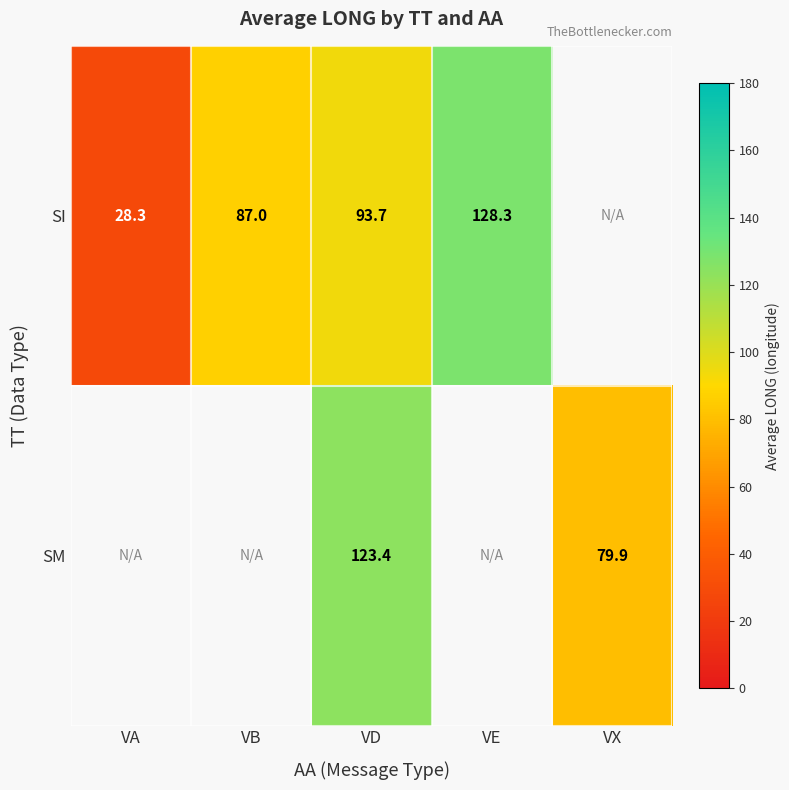

What is the difference between the highest and lowest values at VD?

29.7